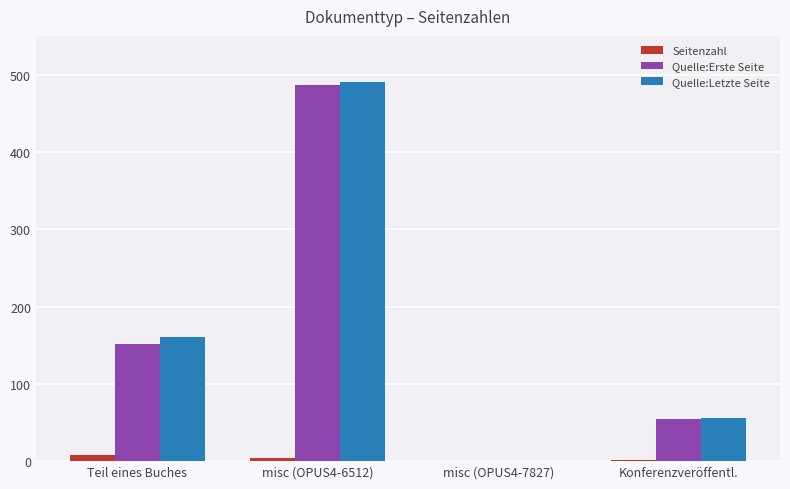

Between Teil eines Buches and misc (OPUS4-6512), which series saw the biggest shift?

Quelle:Erste Seite